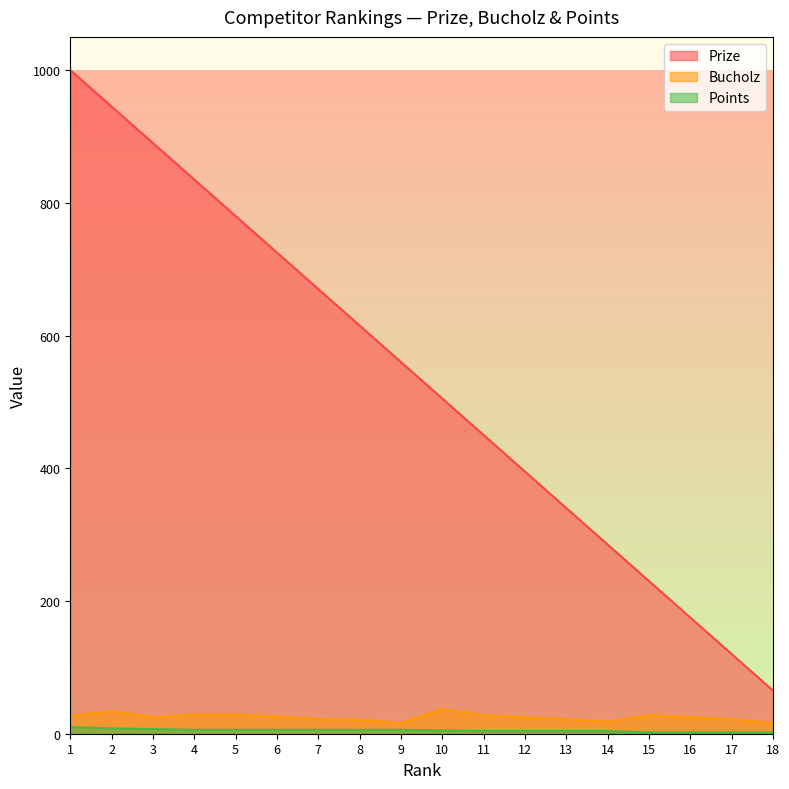

What is the difference between the second highest and second lowest values in the Prize series?

825